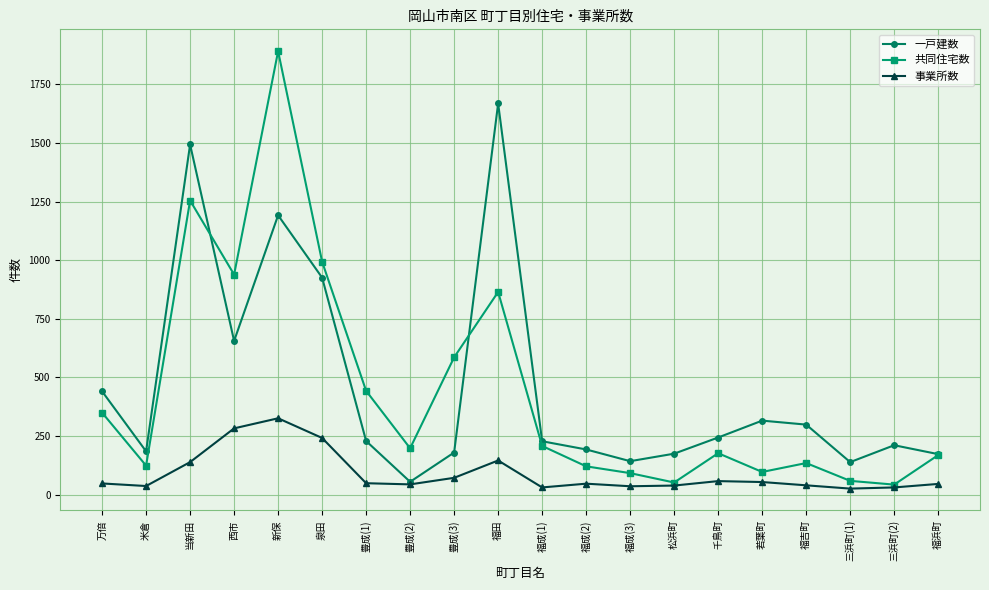

What is the sum of the 一戸建数 values at 福浜町 and 福成(1)?

401